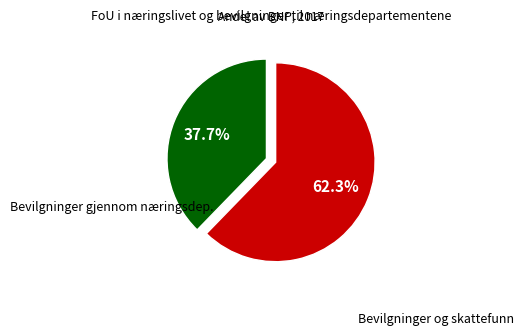

Does any single category account for the majority?

Yes